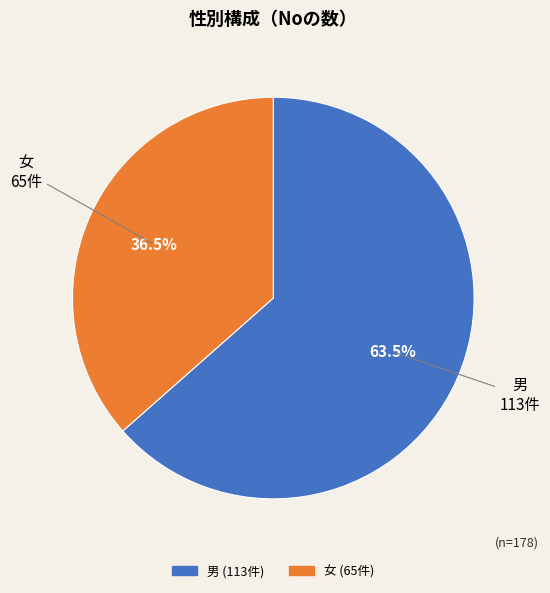

What portion of the pie excludes 男?

36.5%